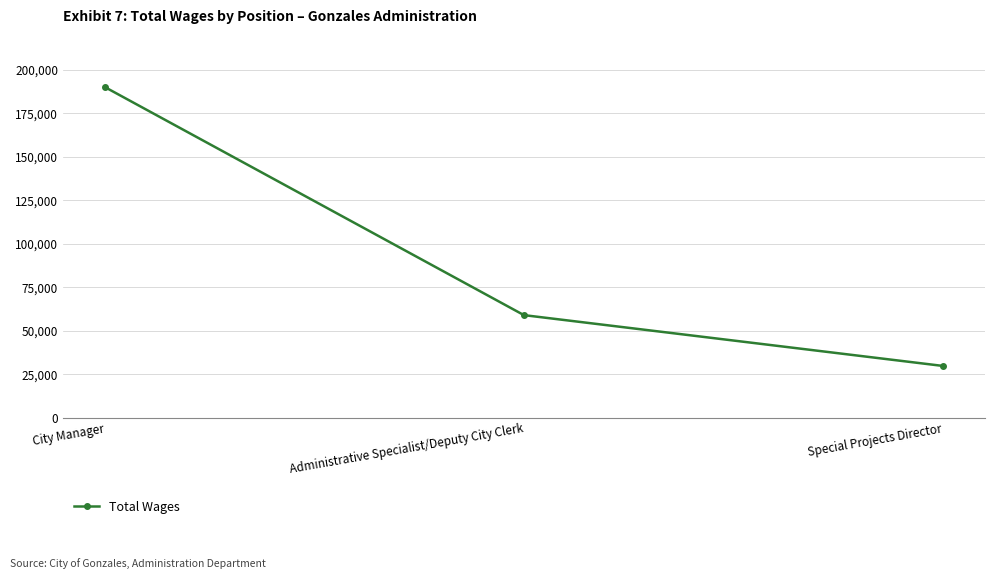

What is the minimum value shown in the chart?

29707